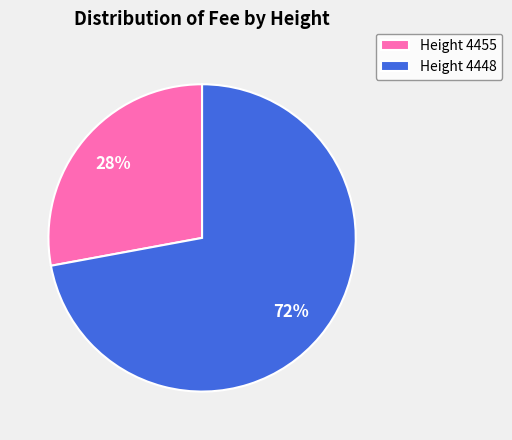

Rank the categories by value from lowest to highest.

Height 4455, Height 4448